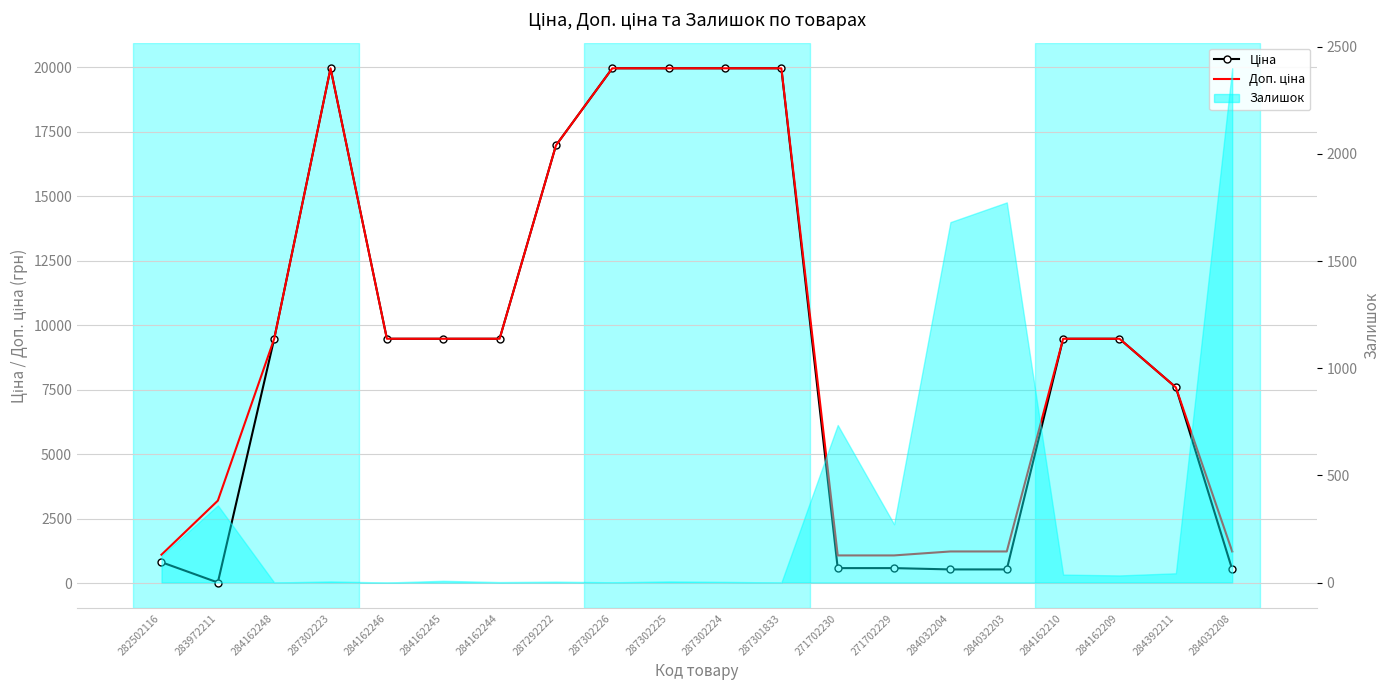

What is the sum of the Доп. ціна values at 271702229 and 284032203?

2317.0